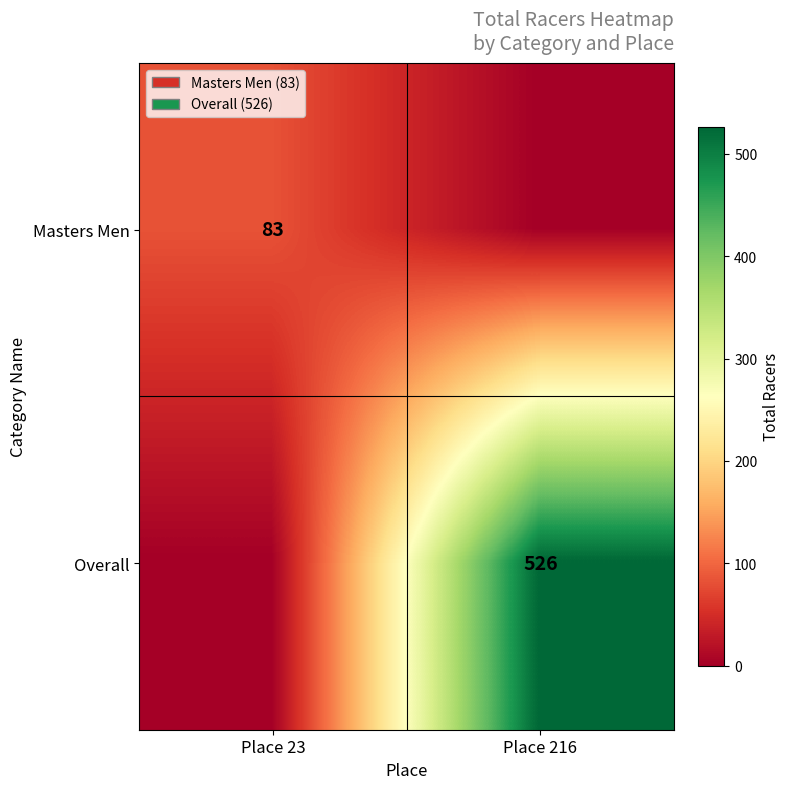

Which label corresponds to the smallest value in the chart?

Place 216